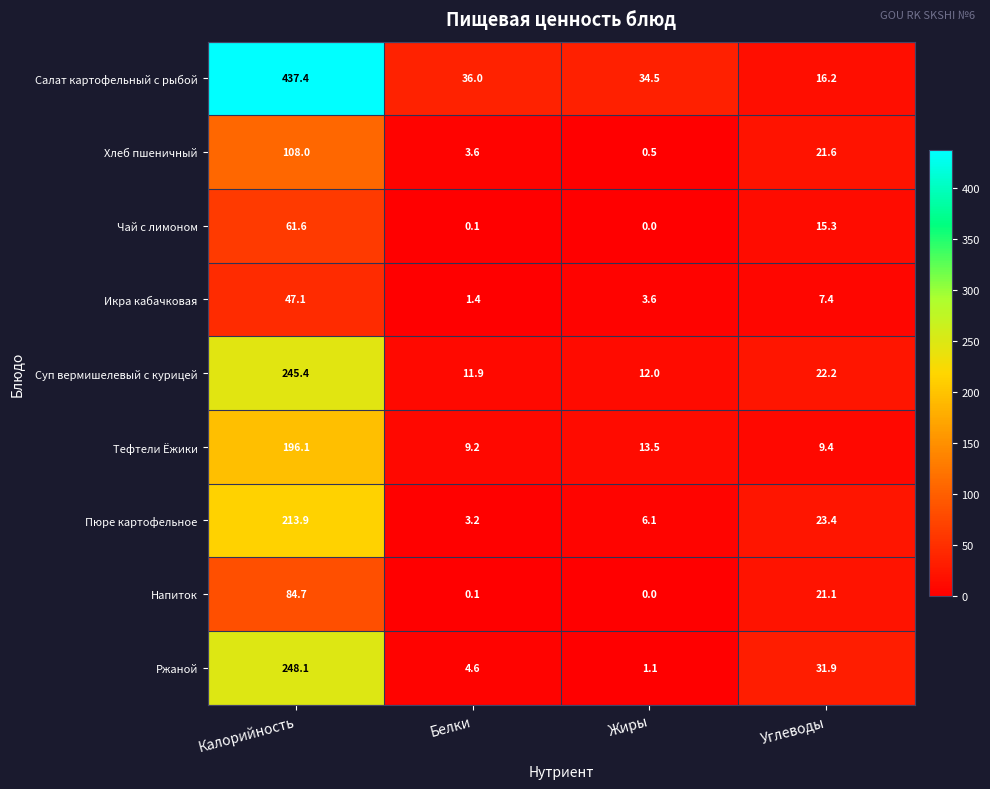

How many data points in Тефтели Ёжики are less than 13?

2